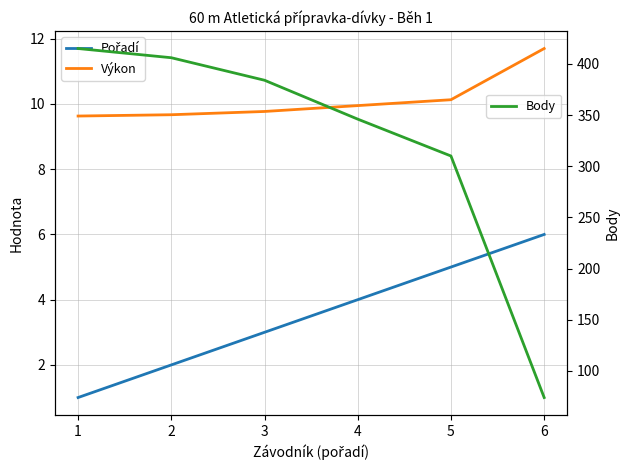

True or false: Body and Výkon intersect in this chart.

False